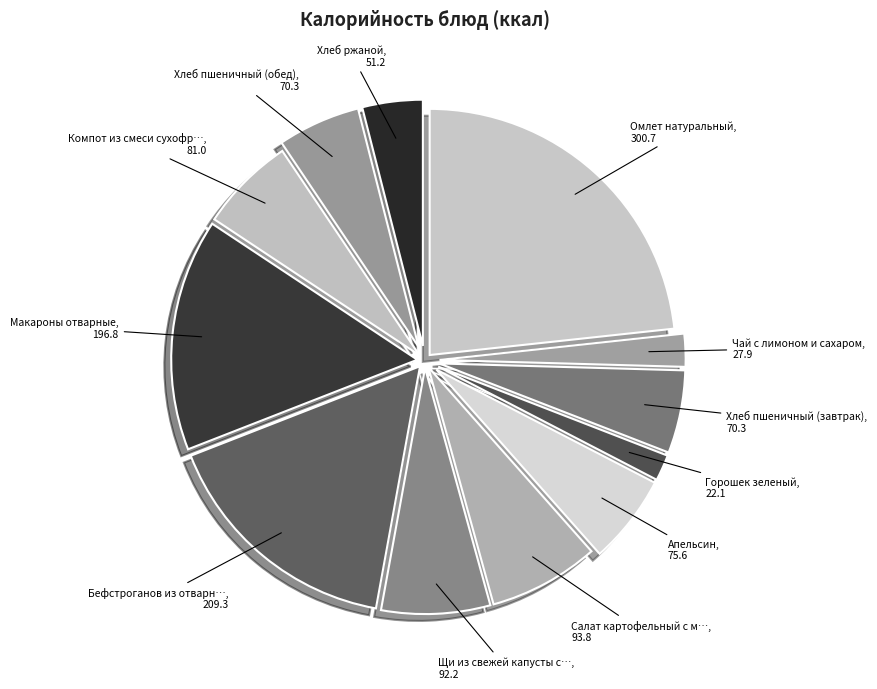

How many segments does this pie chart have?

12